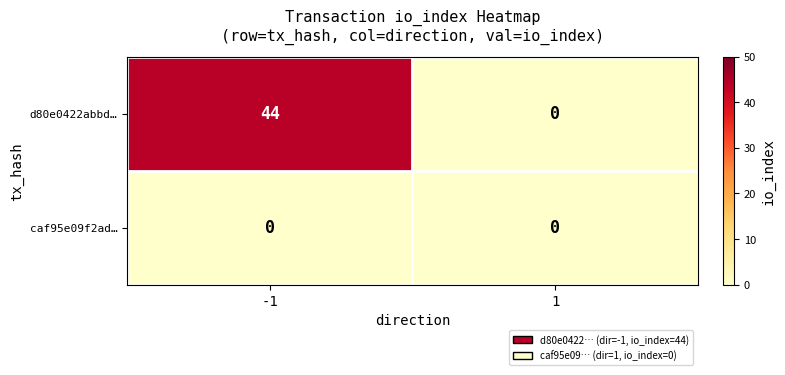

What is the sum of the d80e0422abbd… values at -1 and 1?

44